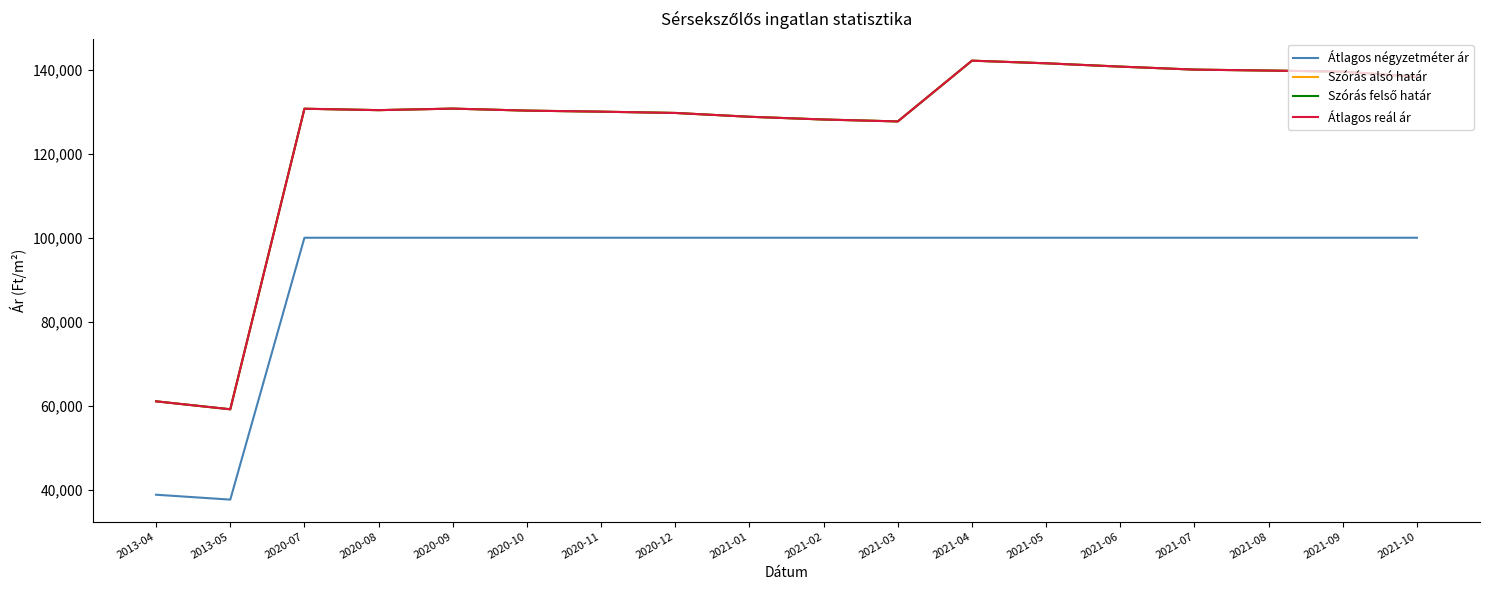

Which has a higher value, 2020-10 or 2021-10?

2020-10